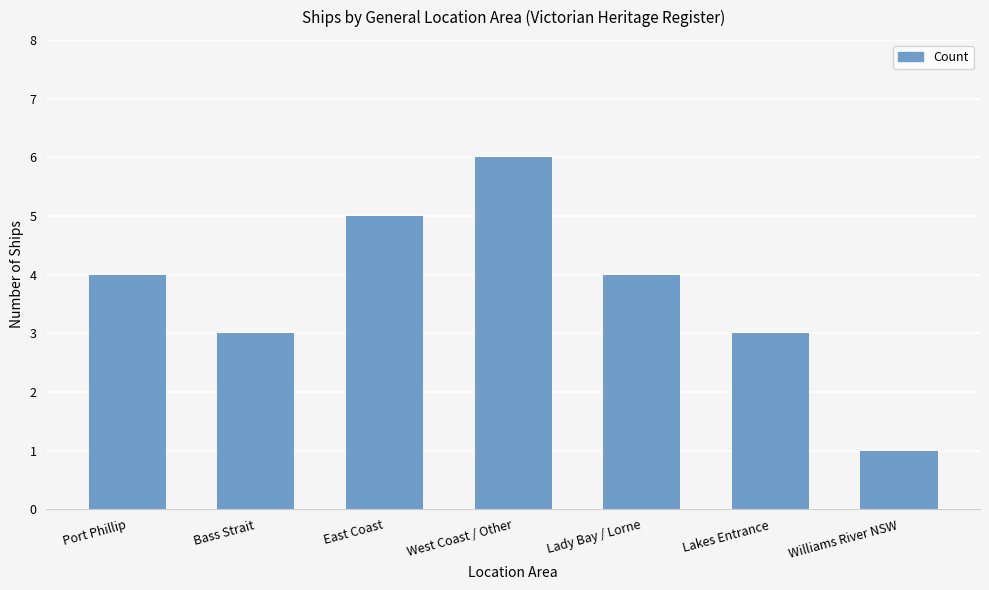

What is the average value?

4